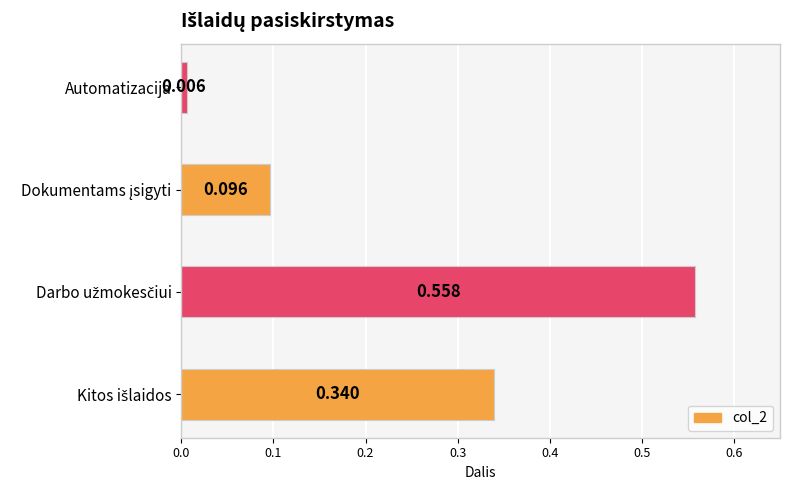

Which category has the lowest value across all series?

Automatizacija